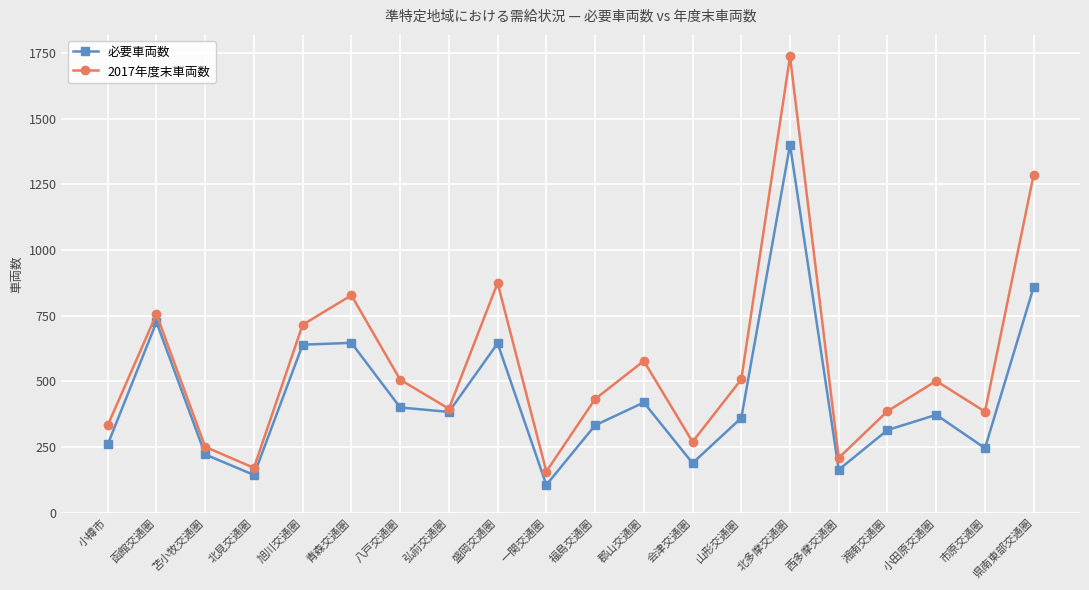

The 2017年度末車両数 series shows 1738 at 北多摩交通圏. True or false?

True